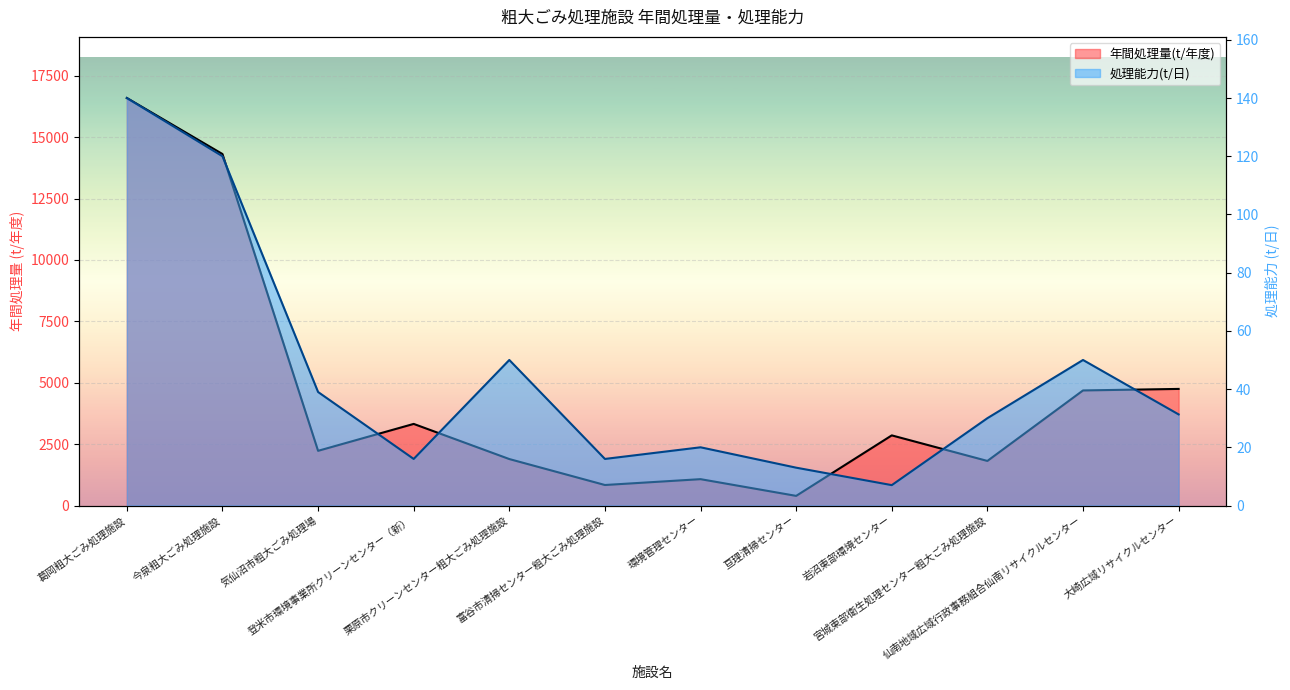

What is the average value of the 年間処理量(t/年度) series?

4563.0